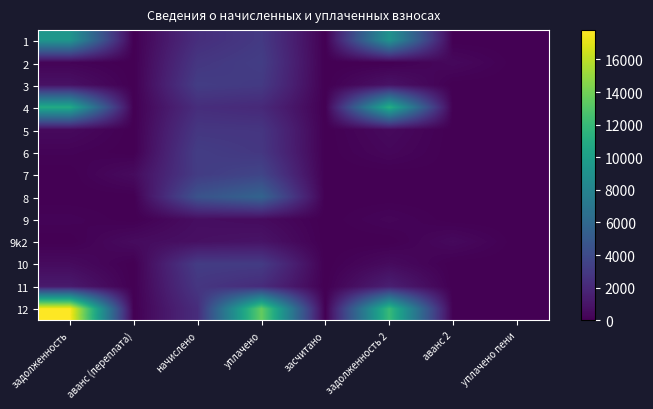

Reading right to left, list all the values displayed in this chart.

1: уплачено пени=0.0	аванс 2=0.0	задолженность 2=9124.4	засчитано=0.0	уплачено=3000.0	начислено=2349.7	аванс (переплата)=0.0	задолженность=9346.8
2: уплачено пени=0.0	аванс 2=410.7	задолженность 2=0.0	засчитано=0.0	уплачено=3230.0	начислено=2821.2	аванс (переплата)=0.0	задолженность=178.7
3: уплачено пени=0.0	аванс 2=0.0	задолженность 2=915.7	засчитано=0.0	уплачено=3000.0	начислено=3184.8	аванс (переплата)=0.0	задолженность=819.4
4: уплачено пени=0.0	аванс 2=0.0	задолженность 2=11187.5	засчитано=0.0	уплачено=2073.8	начислено=2309.7	аванс (переплата)=0.0	задолженность=10884.1
5: уплачено пени=0.0	аванс 2=0.0	задолженность 2=468.3	засчитано=0.0	уплачено=2765.8	начислено=2813.2	аванс (переплата)=0.0	задолженность=468.7
6: уплачено пени=0.0	аванс 2=0.0	задолженность 2=326.4	засчитано=0.0	уплачено=2870.4	начислено=3196.8	аванс (переплата)=0.0	задолженность=163.2
7: уплачено пени=0.0	аванс 2=45.6	задолженность 2=0.0	засчитано=0.0	уплачено=3670.2	начислено=3152.8	аванс (переплата)=526.0	задолженность=0.0
8: уплачено пени=0.0	аванс 2=0.0	задолженность 2=0.0	засчитано=0.0	уплачено=5671.3	начислено=4523.8	аванс (переплата)=0.0	задолженность=0.0
9: уплачено пени=0.0	аванс 2=0.0	задолженность 2=248.6	засчитано=0.0	уплачено=528.0	начислено=659.3	аванс (переплата)=0.0	задолженность=182.8
9k2: уплачено пени=0.0	аванс 2=444.1	задолженность 2=0.0	засчитано=0.0	уплачено=929.0	начислено=767.2	аванс (переплата)=534.7	задолженность=0.0
10: уплачено пени=0.0	аванс 2=0.0	задолженность 2=524.1	засчитано=0.0	уплачено=3091.3	начислено=3144.8	аванс (переплата)=0.0	задолженность=524.1
11: уплачено пени=0.0	аванс 2=0.0	задолженность 2=1531.5	засчитано=0.0	уплачено=2226.0	начислено=2797.2	аванс (переплата)=0.0	задолженность=1233.9
12: уплачено пени=0.0	аванс 2=0.0	задолженность 2=12042.3	засчитано=0.0	уплачено=13600.0	начислено=2281.7	аванс (переплата)=0.0	задолженность=17801.4